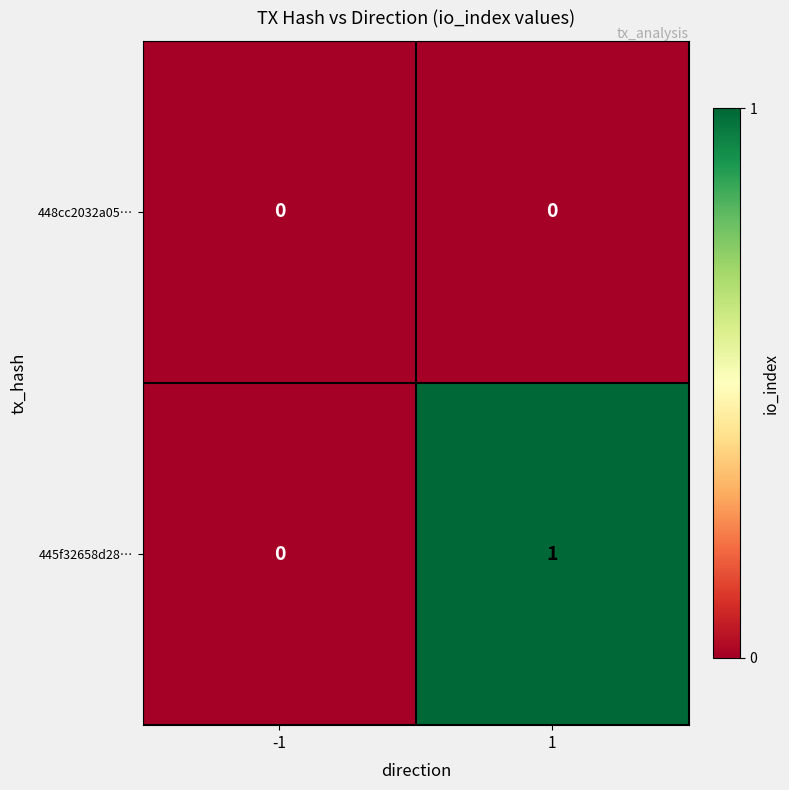

Which category has the highest value across all series?

1